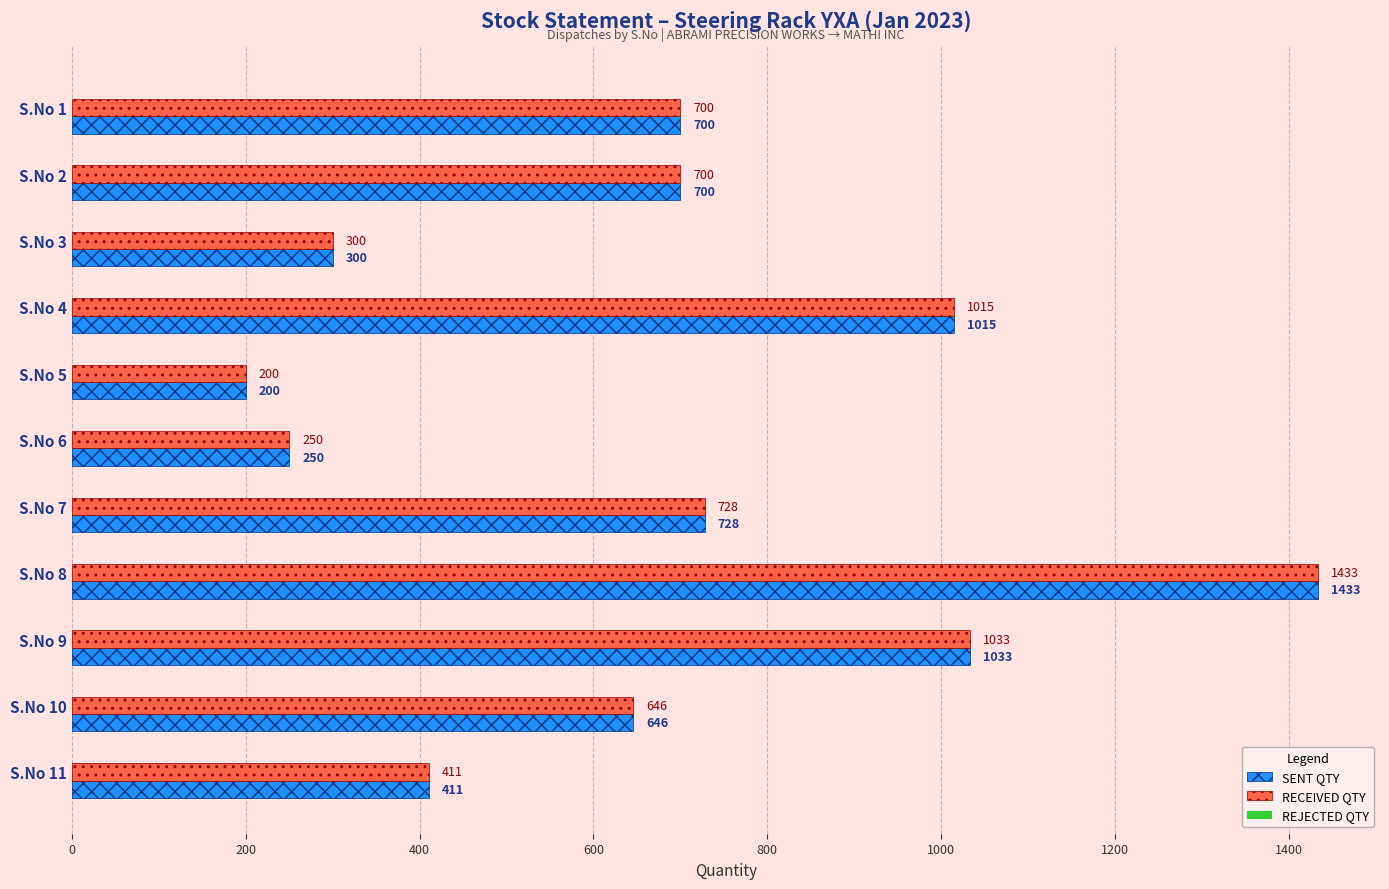

Is the value of SENT QTY at S.No 10 greater than the value of RECEIVED QTY at S.No 3?

Yes